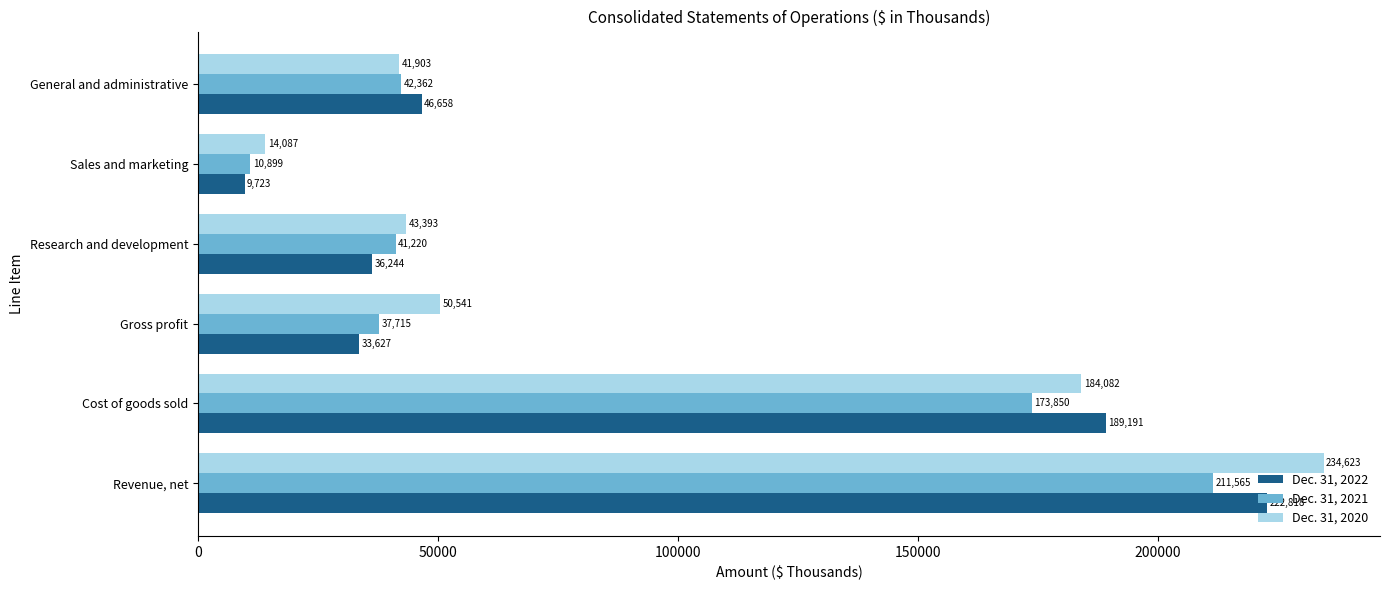

Is it true that Dec. 31, 2021 equals 309987 at Revenue, net?

False